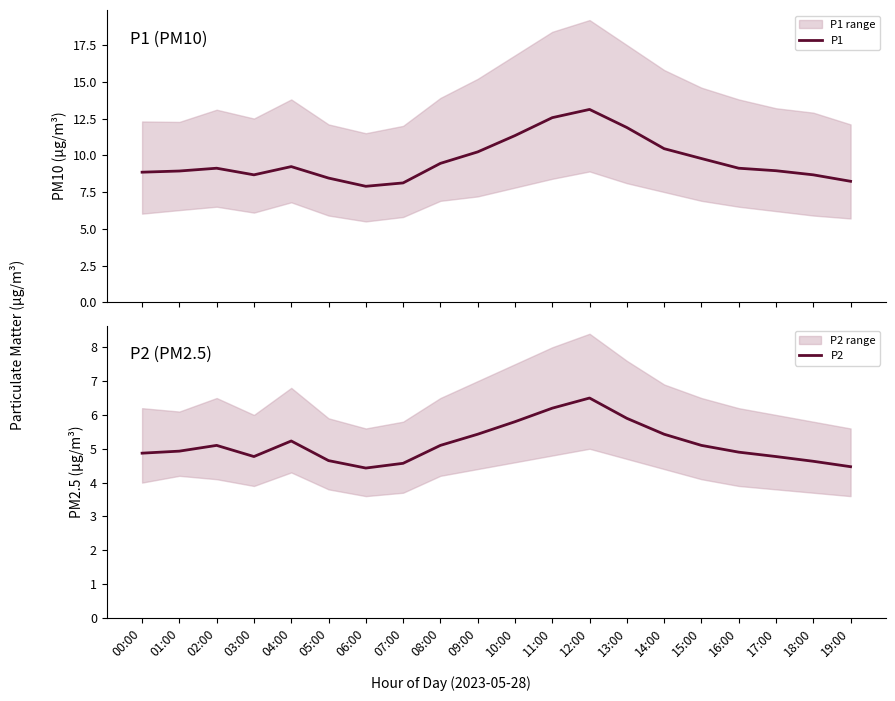

What is the greatest value displayed?

13.1